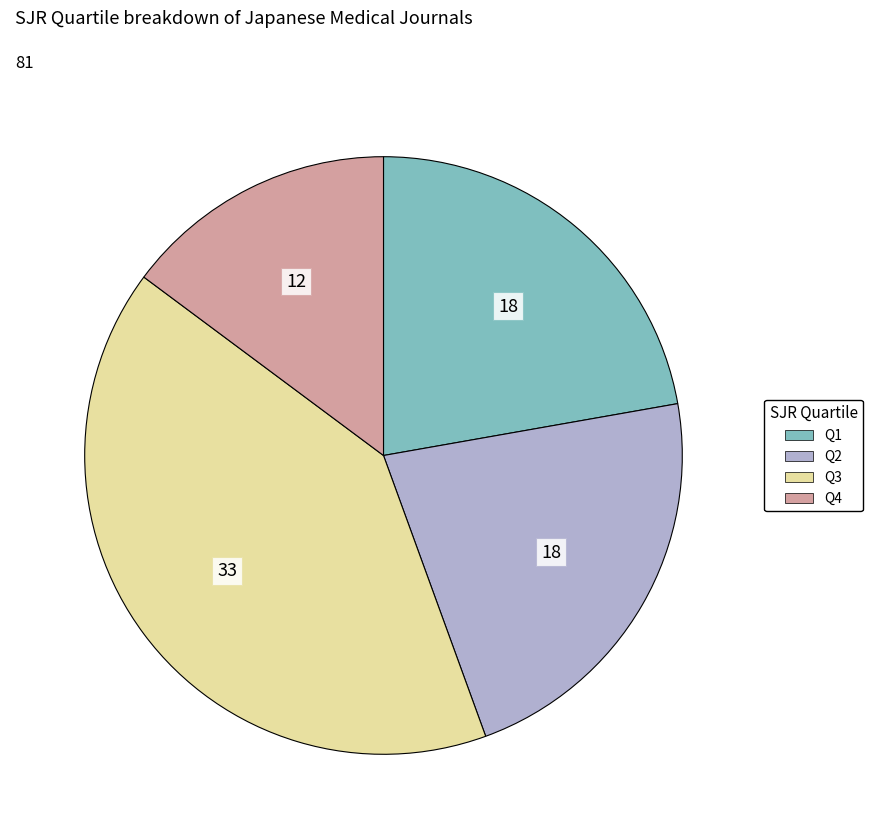

How many segments does this pie chart have?

4